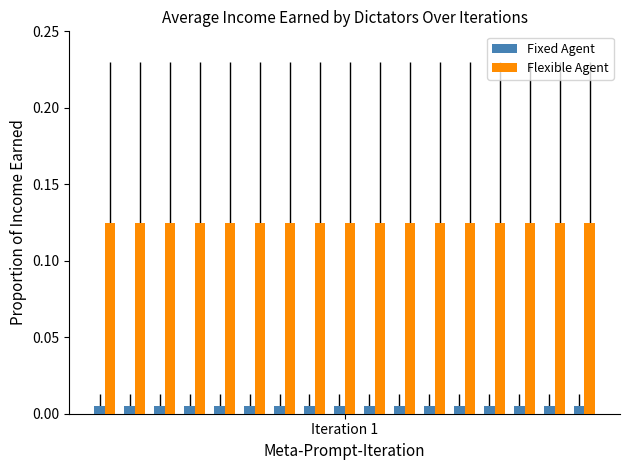

At how many categories does at least one series exceed 0?

17